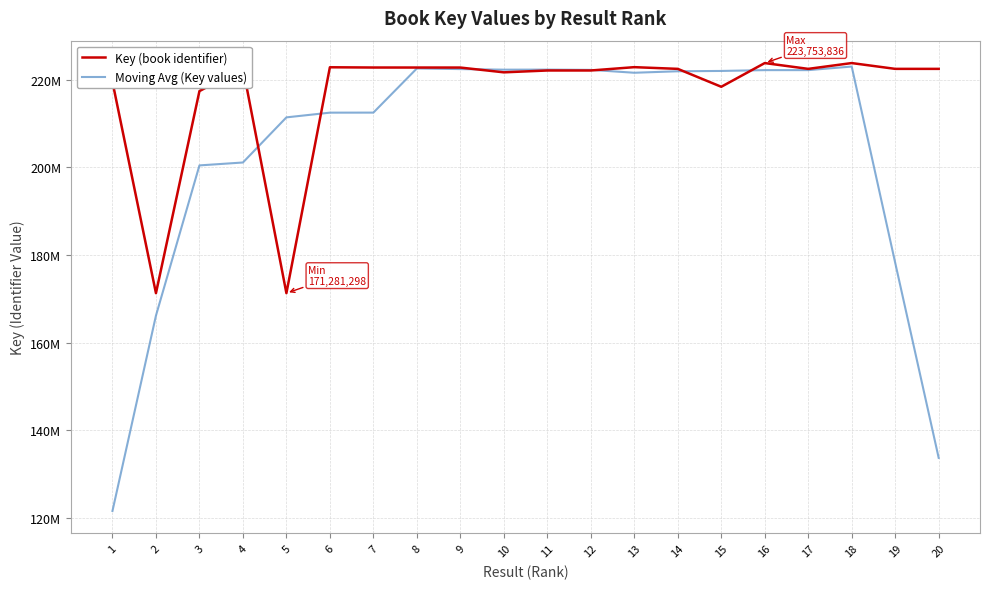

Is the value of Moving Avg (Key values) at 6 greater than the value of Key (book identifier) at 6?

No